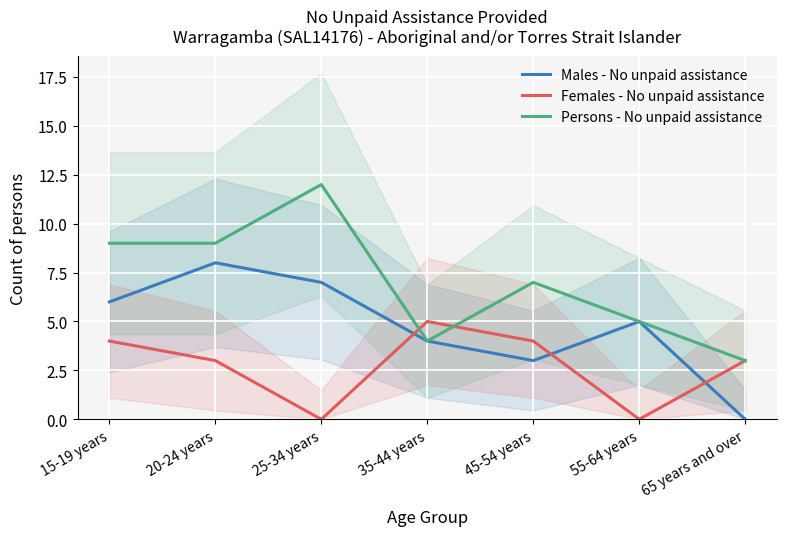

Which series has the largest range (max minus min)?

Persons - No unpaid assistance